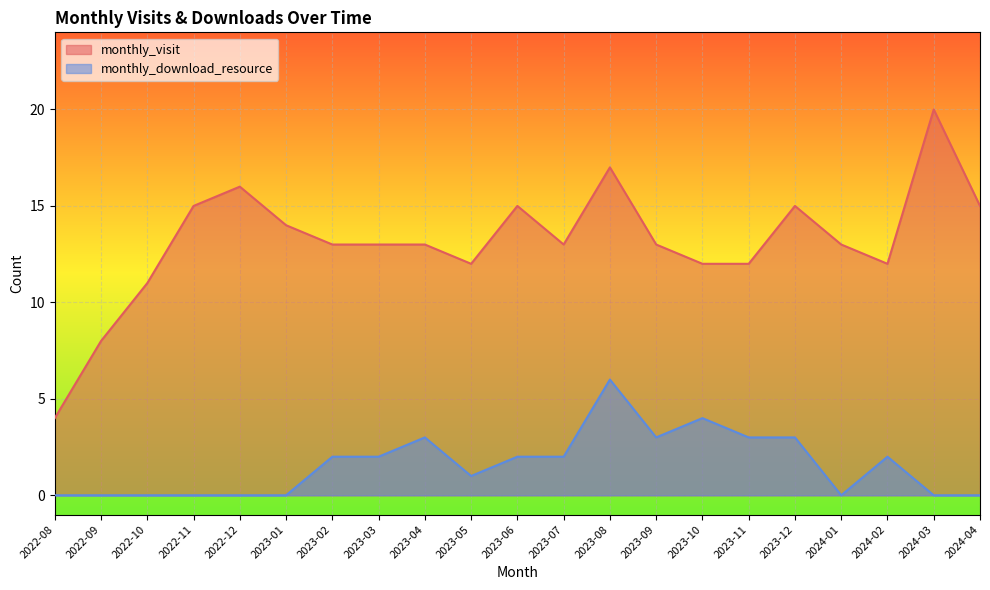

Which has a higher value, 2022-11 or 2023-04?

2022-11